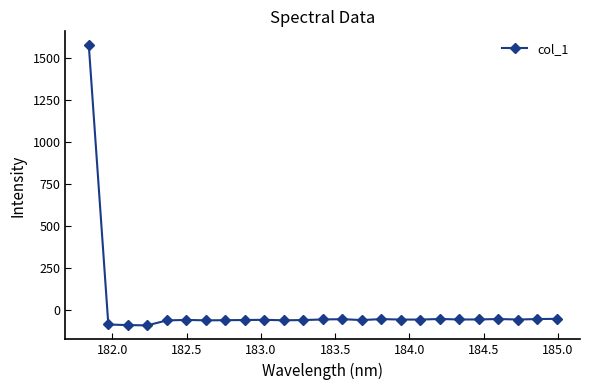

True or false: there are more than 2 points higher than both neighbors.

True